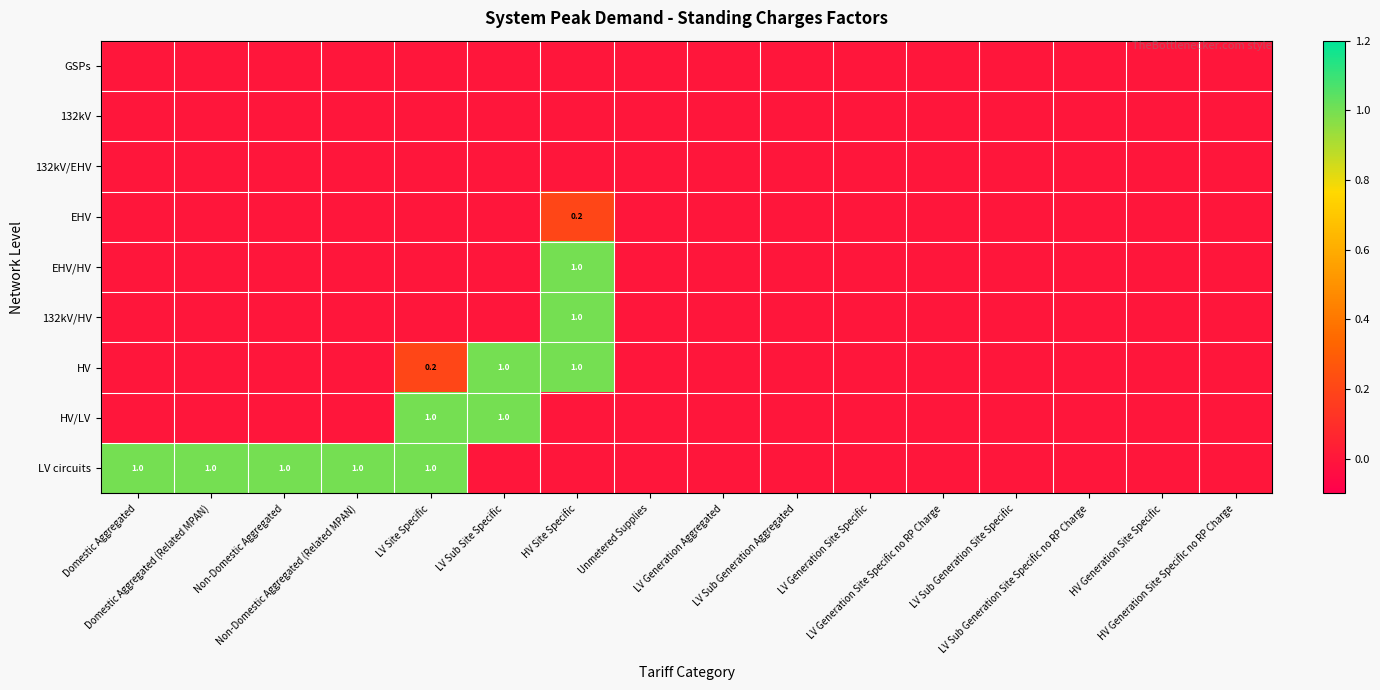

At which category is the sum across all series the highest?

HV Site Specific